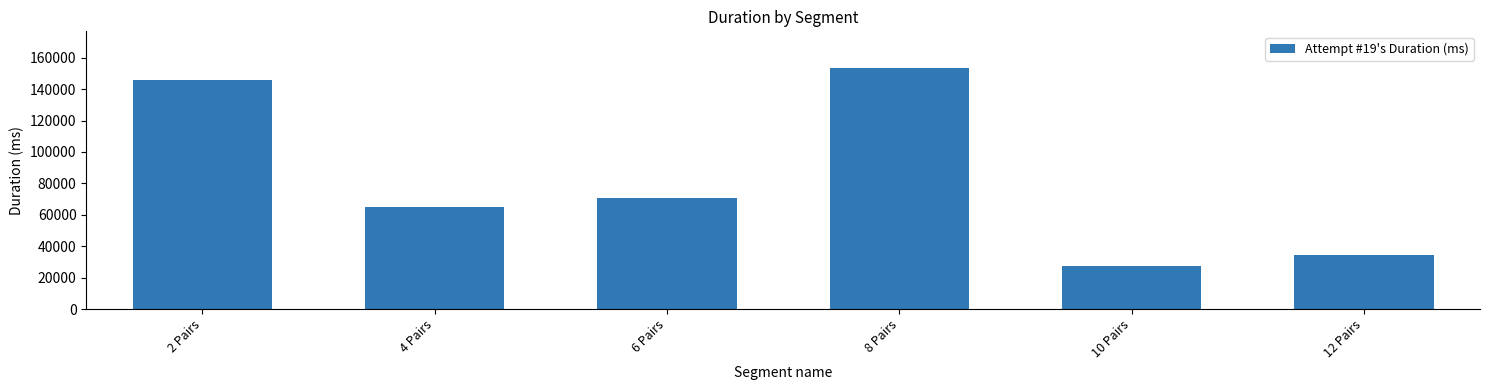

Rank the categories by value from highest to lowest.

8 Pairs, 2 Pairs, 6 Pairs, 4 Pairs, 12 Pairs, 10 Pairs